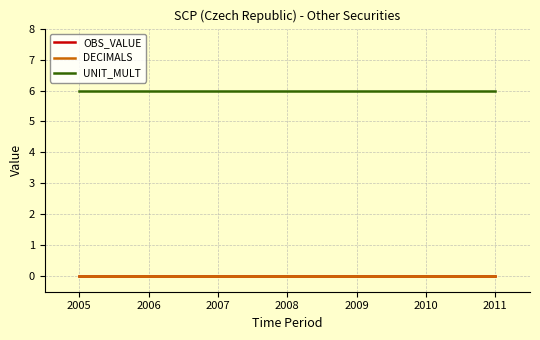

Does the chart display data point markers on the line(s)?

No